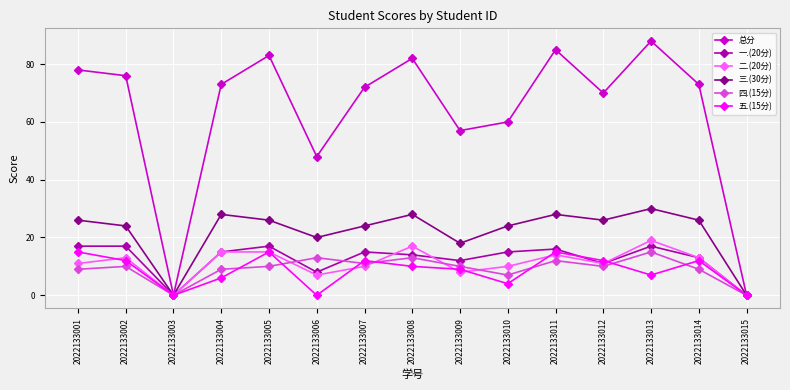

At how many categories does at least one series exceed 42?

13